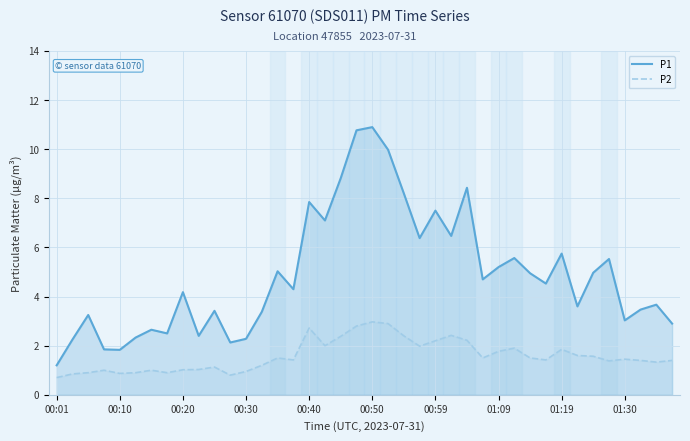

The value of P2 at 00:01 is 0.4. True or false?

False